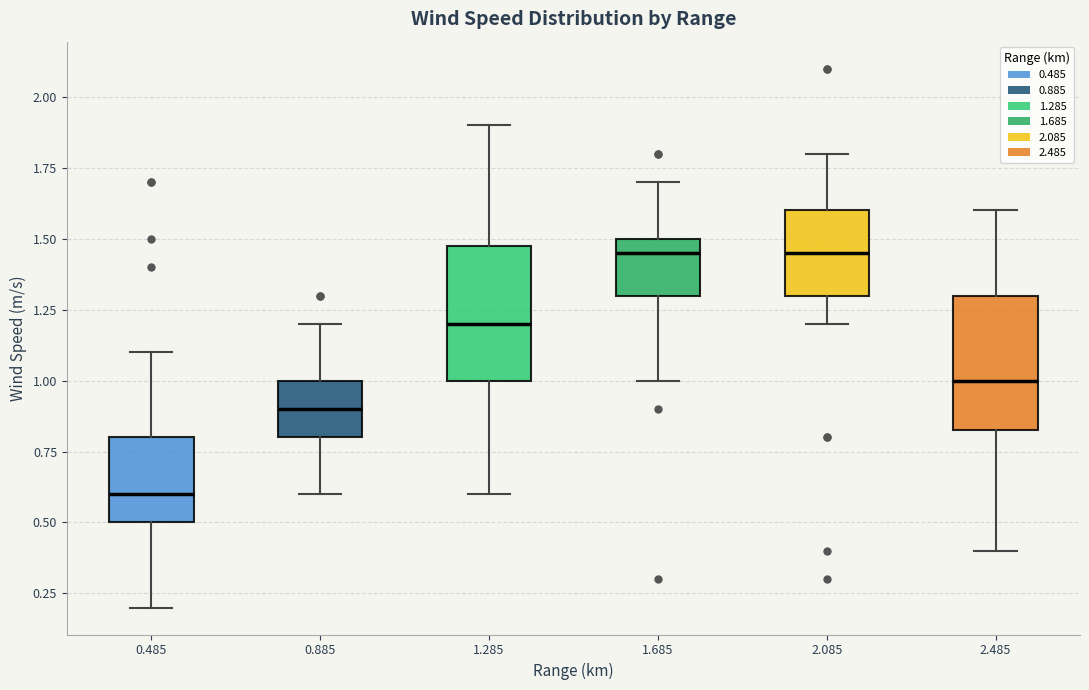

Which box's median line is the lowest?

0.485